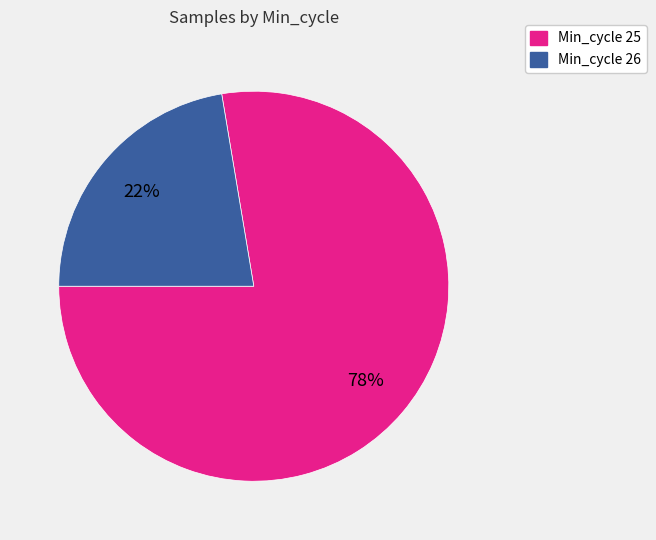

Is there any slice that represents more than half of the pie?

Yes